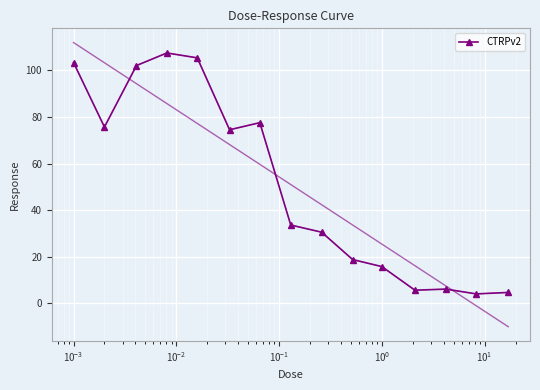

Reading left to right, transcribe all the data shown in this chart.

103.4	75.7	102.1	107.5	105.4	74.5	77.6	33.6	30.5	18.8	15.8	5.6	6.1	4.0	4.7